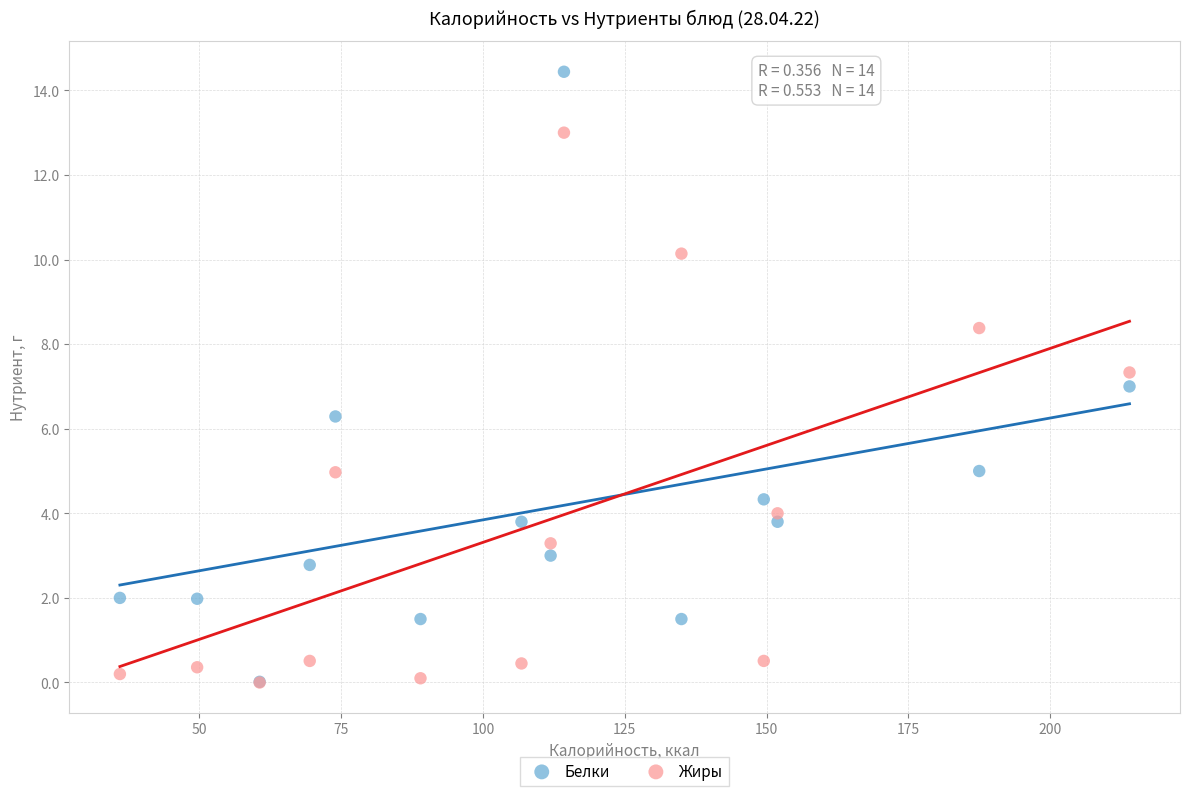

In the Жиры series, what Y value is closest to 6?

5.0